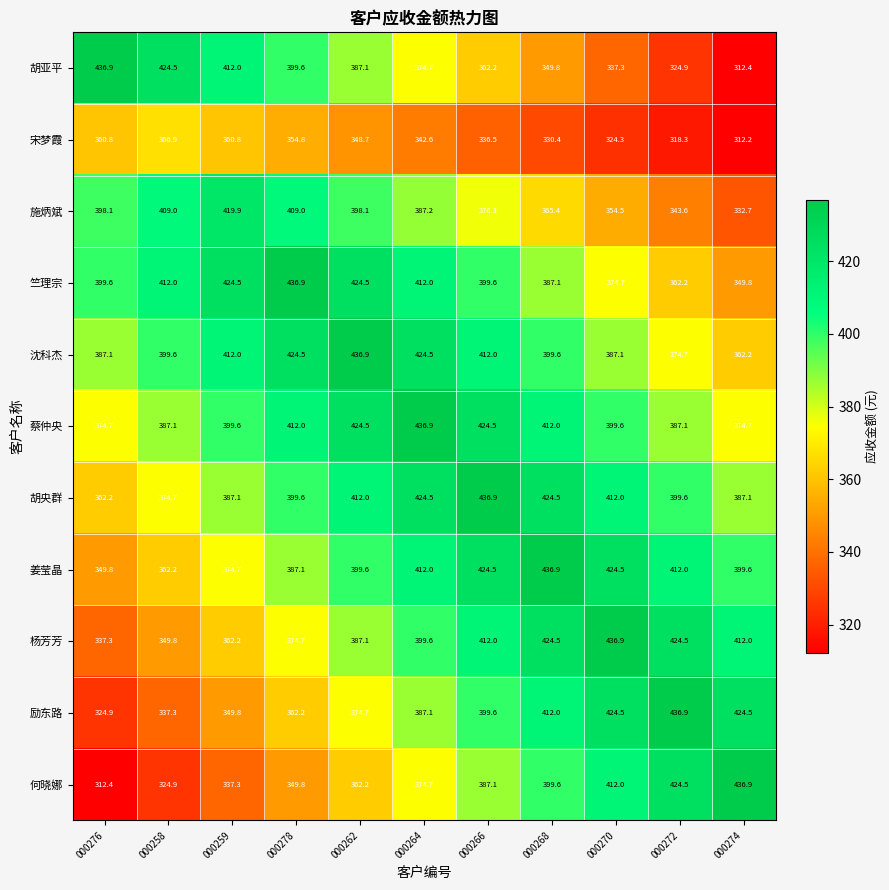

What is the total value across all series at 000276?

4043.8